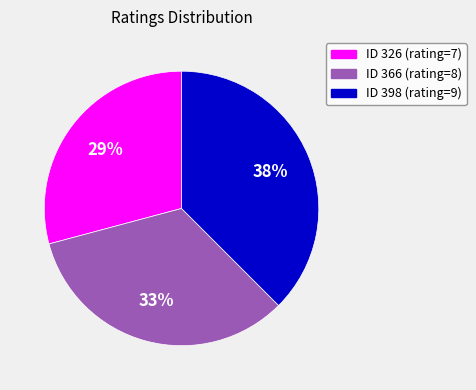

Is there any slice that represents more than half of the pie?

No